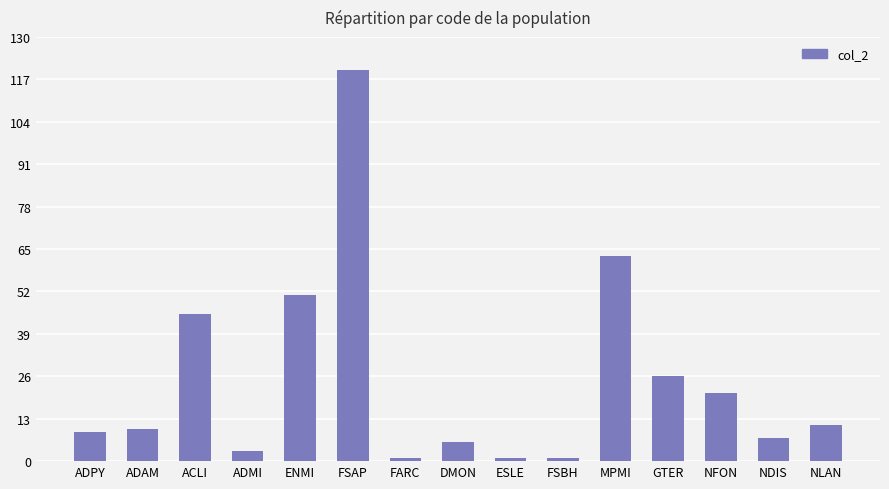

What is the greatest value displayed?

120